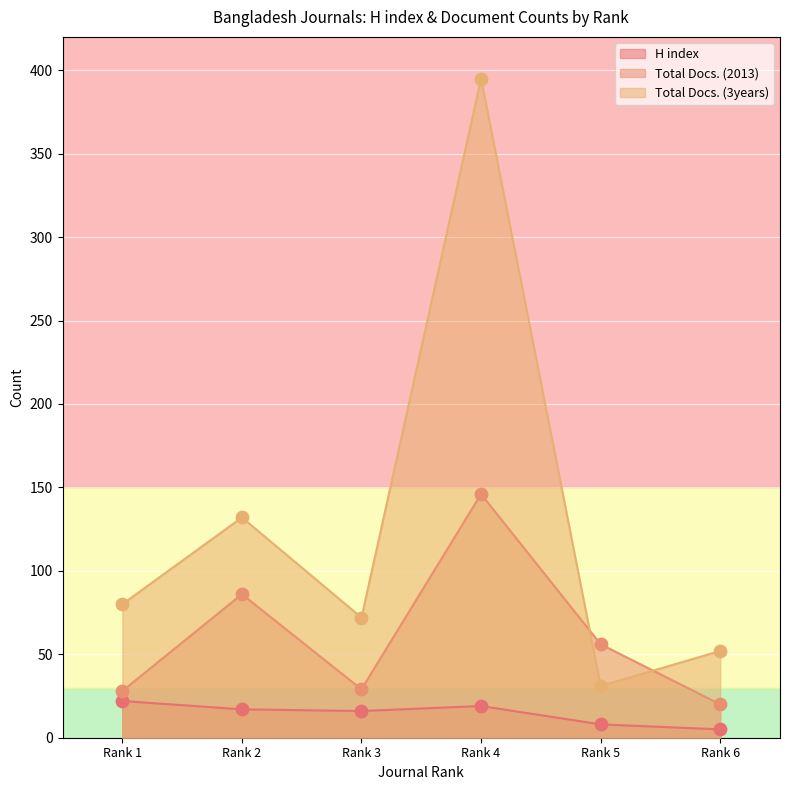

Is the value of Total Docs. (2013) at Rank 4 greater than the value of Total Docs. (3years) at Rank 5?

Yes